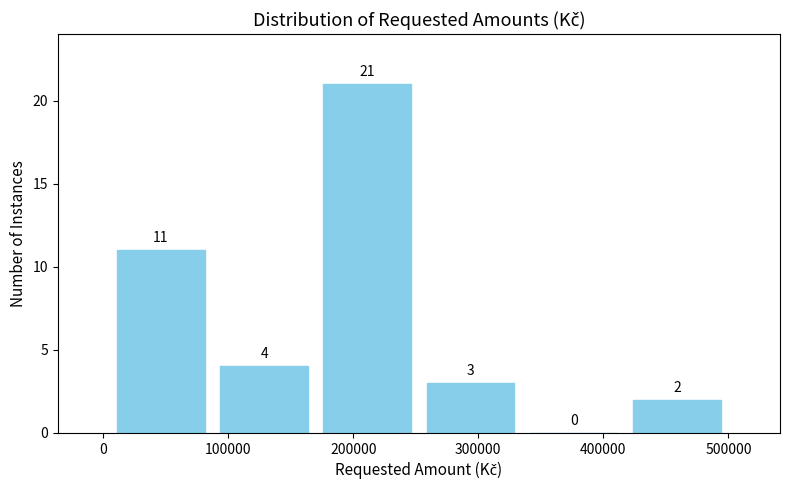

How tall is the bar that spans 90000 to 170000 on the x-axis? The bar edges are not printed on the chart, so give them approximately, as read against the axis.

4